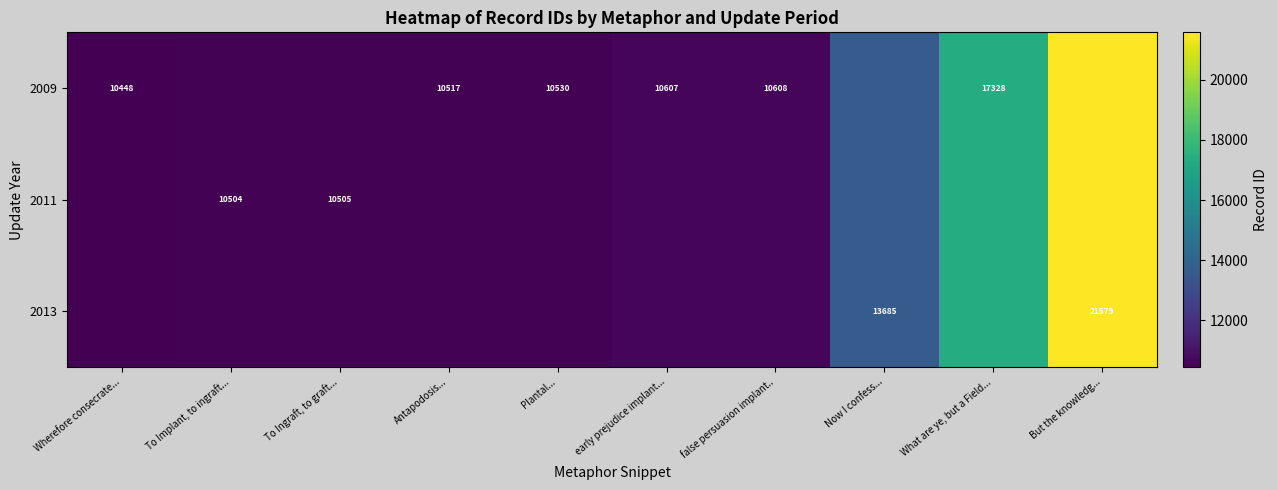

Is it true that 2009 equals 3091 at false persuasion implant..?

False